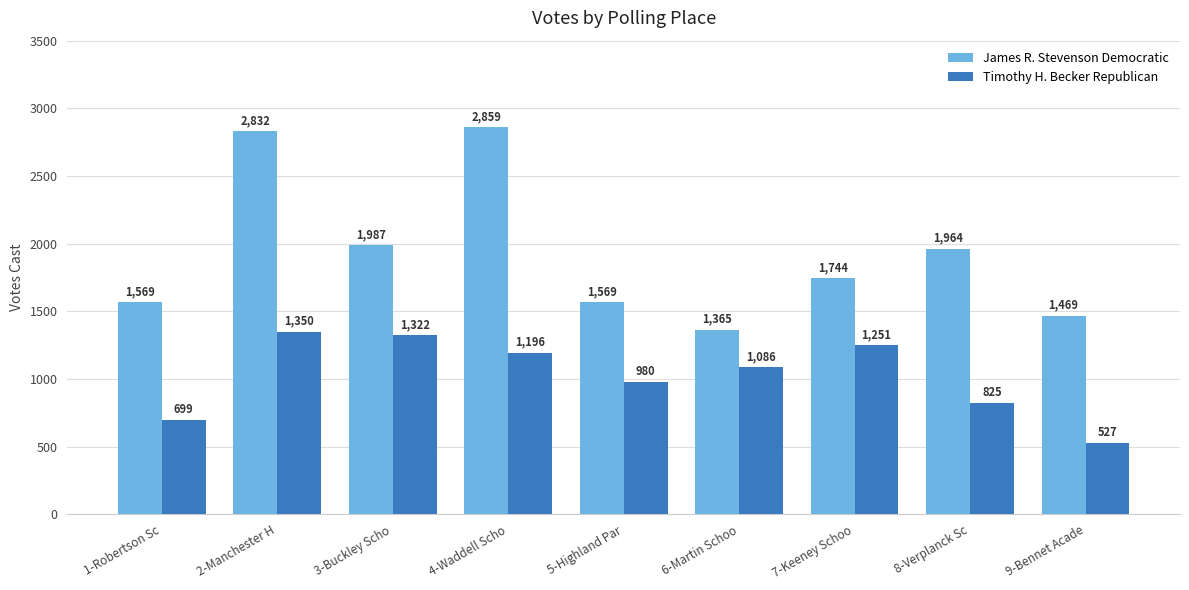

What are all the series names shown in the legend?

James R. Stevenson Democratic, Timothy H. Becker Republican